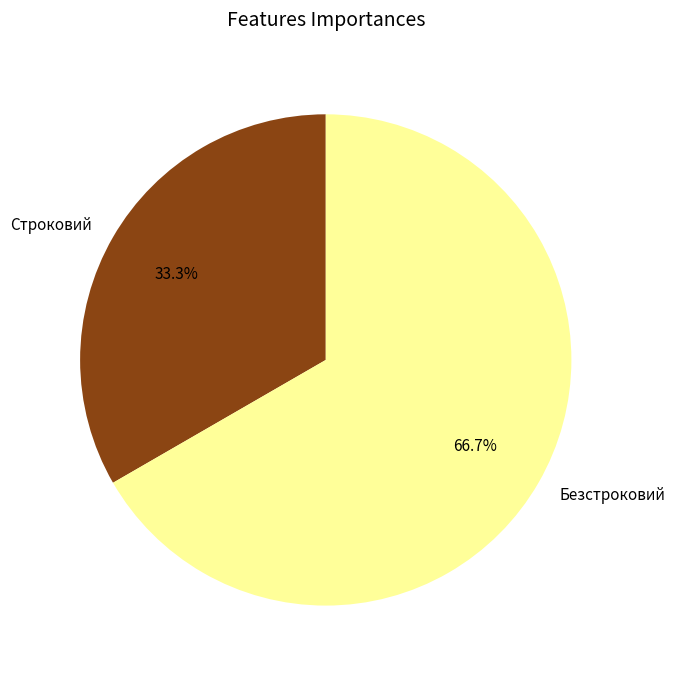

The Строковий slice represents 33% of the pie. True or false?

True